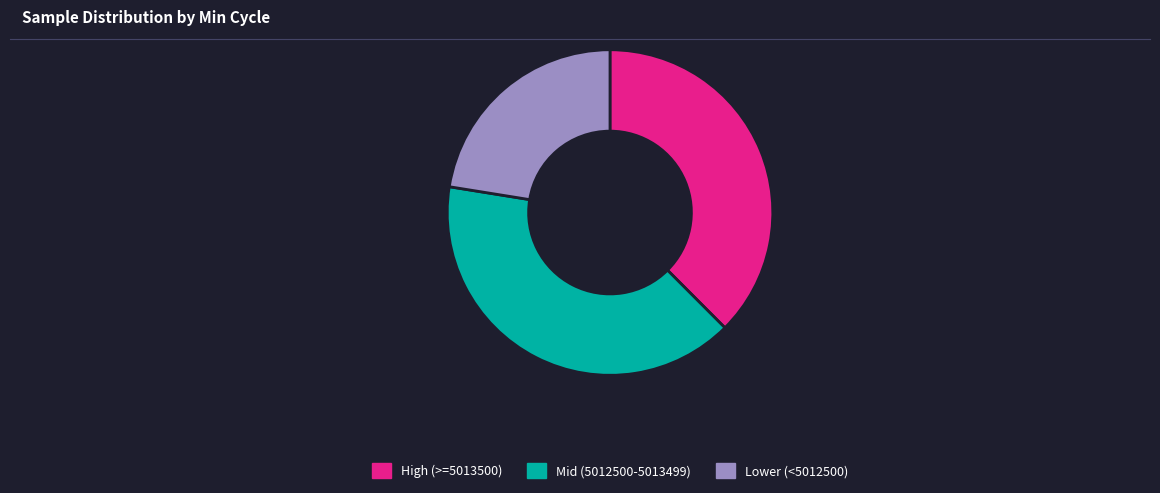

Is there any slice that represents more than half of the pie?

No